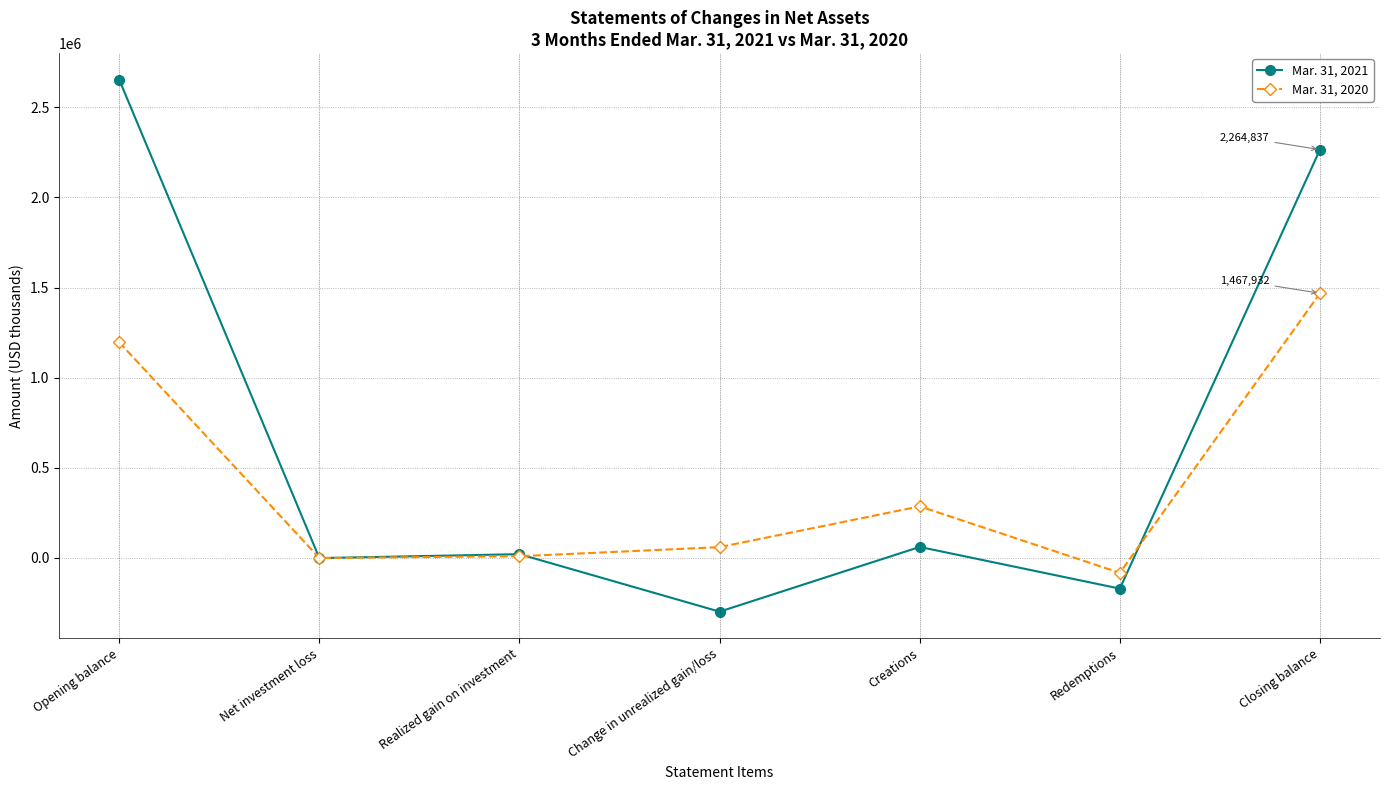

Rank the series by their average value, from highest to lowest.

Mar. 31, 2021, Mar. 31, 2020